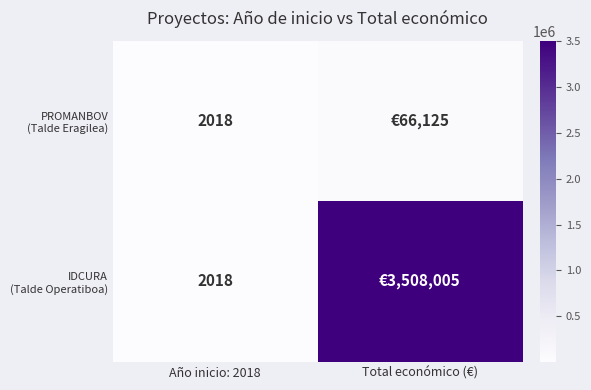

At how many categories does at least one series exceed 1550345?

1